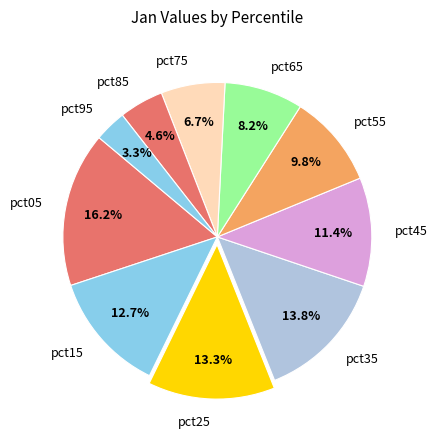

How many segments does this pie chart have?

10